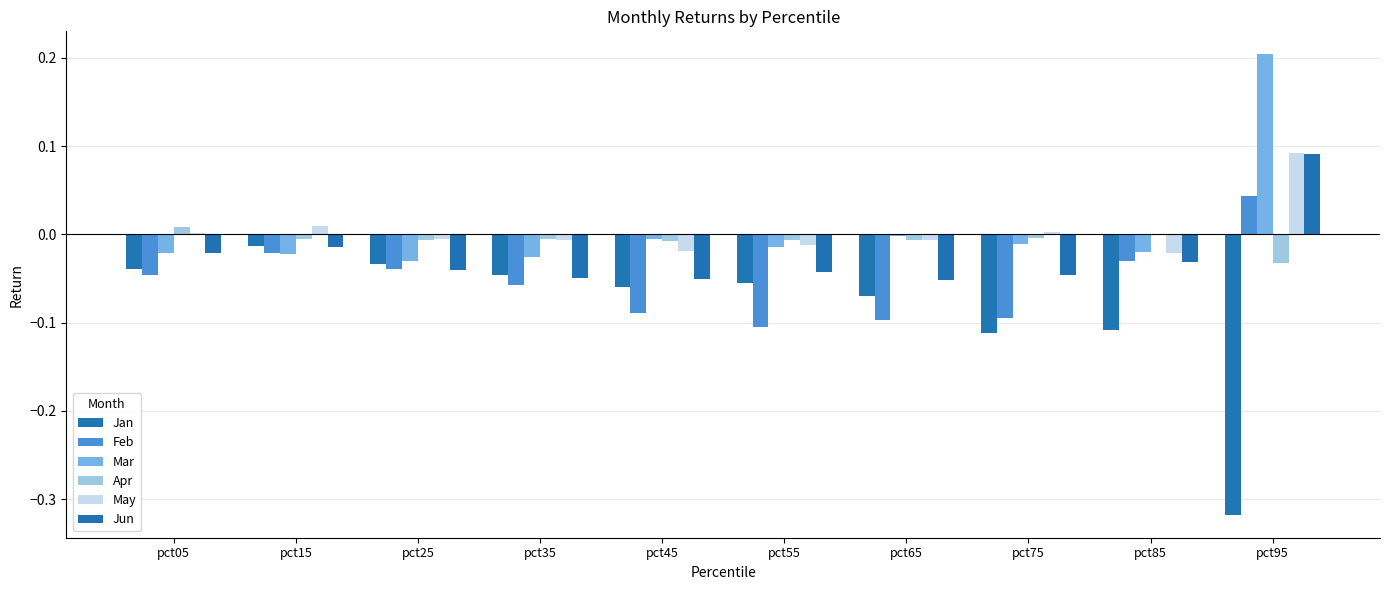

Reading left to right, transcribe all the data shown in this chart.

Jan: -0.0	-0.0	-0.0	-0.0	-0.1	-0.1	-0.1	-0.1	-0.1	-0.3
Feb: -0.0	-0.0	-0.0	-0.1	-0.1	-0.1	-0.1	-0.1	-0.0	0.0
Mar: -0.0	-0.0	-0.0	-0.0	-0.0	-0.0	-0.0	-0.0	-0.0	0.2
Apr: 0.0	-0.0	-0.0	-0.0	-0.0	-0.0	-0.0	-0.0	0.0	-0.0
May: 0.0	0.0	-0.0	-0.0	-0.0	-0.0	-0.0	0.0	-0.0	0.1
Jun: -0.0	-0.0	-0.0	-0.0	-0.1	-0.0	-0.1	-0.0	-0.0	0.1